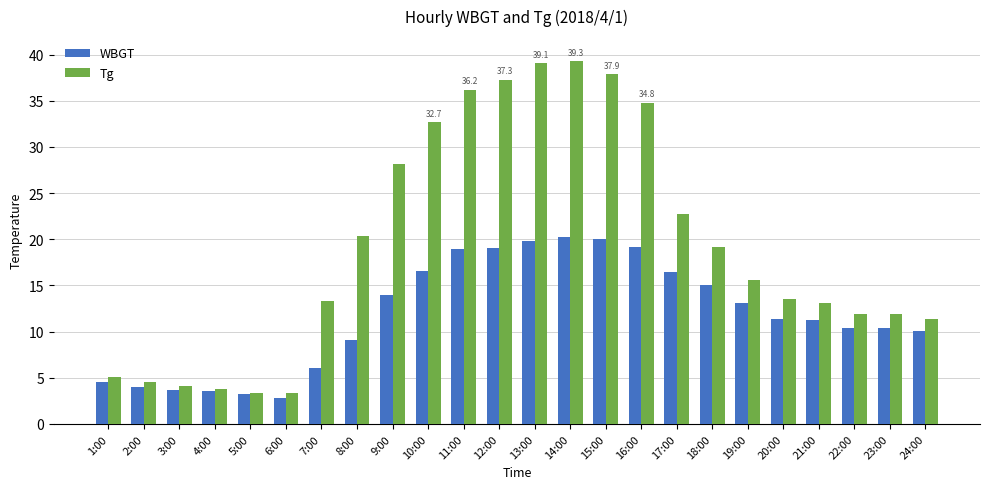

At 11:00, list the series in order from largest to smallest.

Tg, WBGT